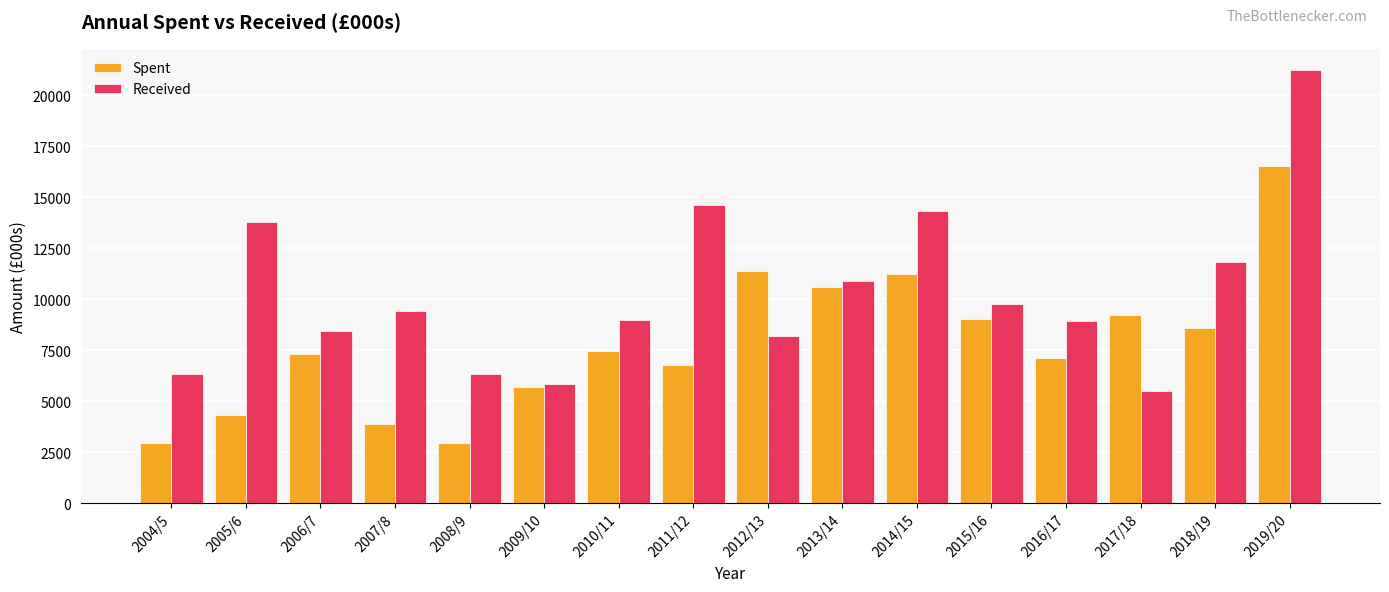

How many data points in Spent are less than 7450?

8